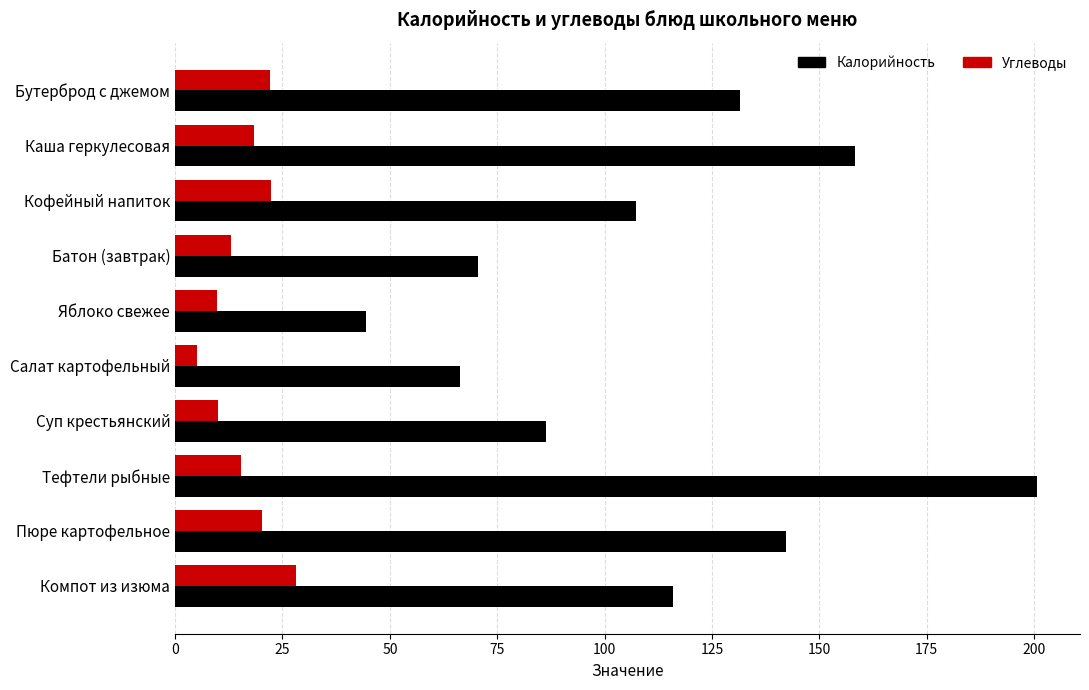

True or false: Калорийность has a value of 35.8 at Кофейный напиток.

False